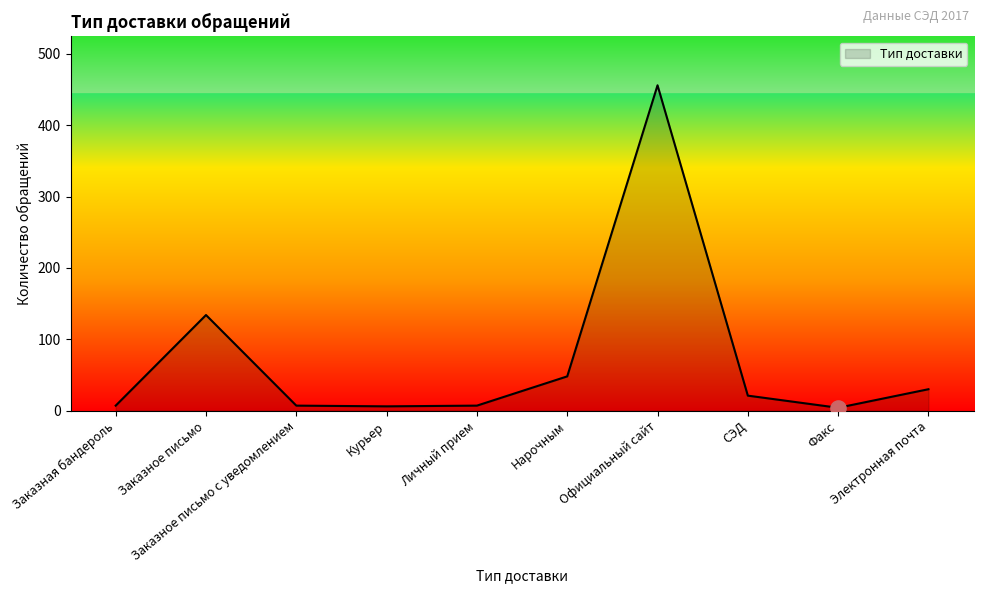

What is the change in value from Заказная бандероль to Электронная почта?

+23